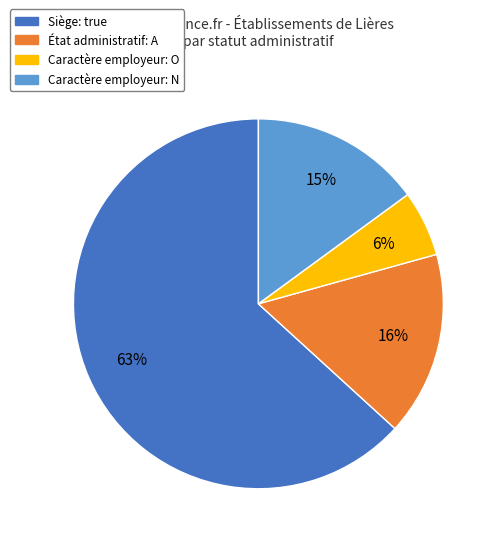

To the nearest percent, what is the difference between the largest and smallest slice percentages?

57%